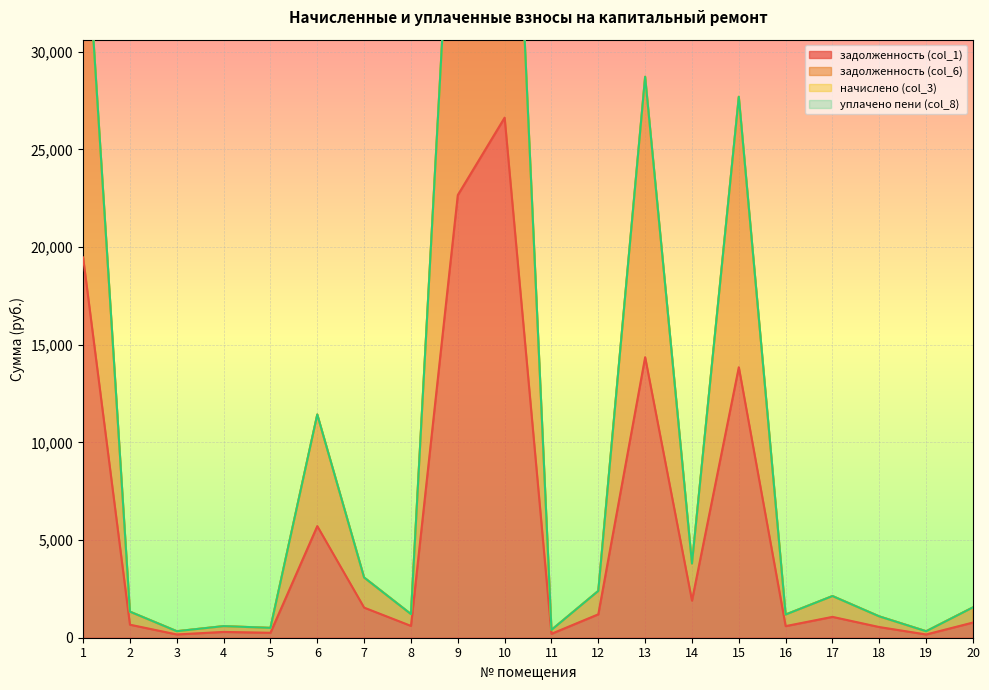

At how many categories does at least one series exceed 34472?

3